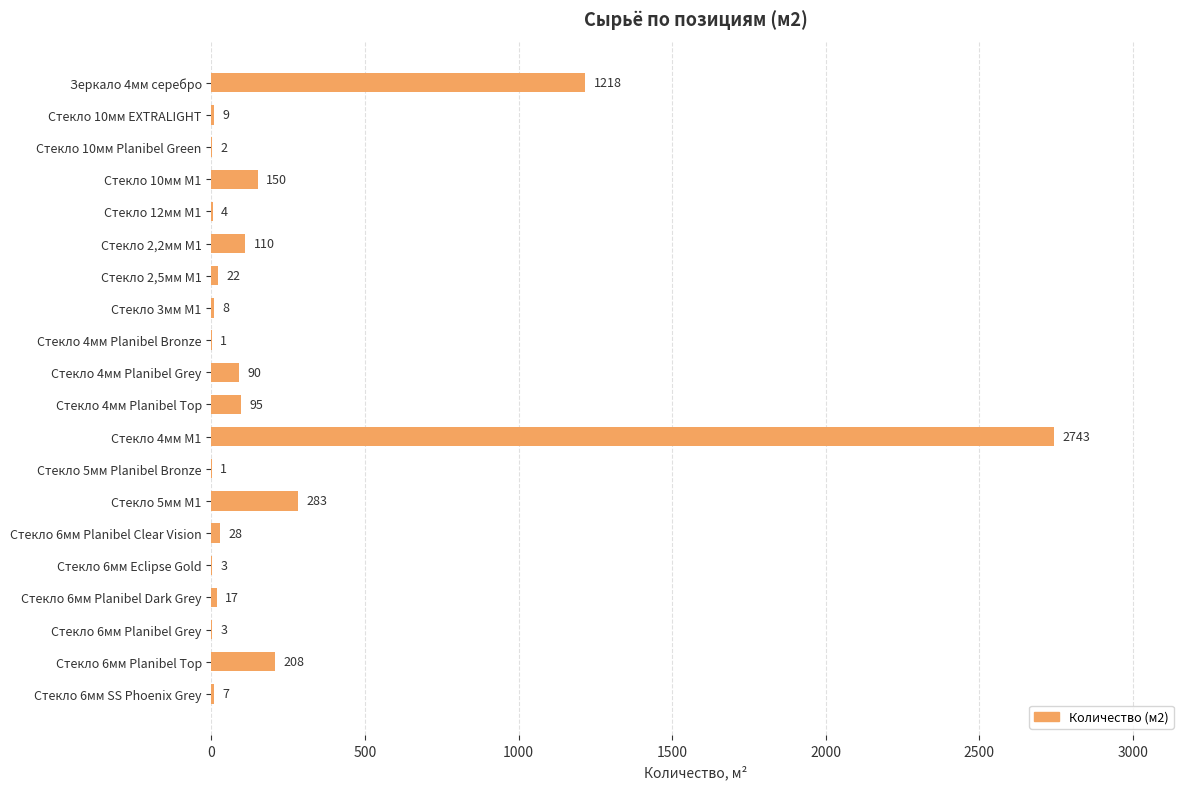

Reading top to bottom, what are all the values shown in this chart?

Зеркало 4мм серебро=1218	Стекло 10мм EXTRALIGHT=9	Стекло 10мм Planibel Green=2	Стекло 10мм М1=150	Стекло 12мм М1=4	Стекло 2,2мм М1=110	Стекло 2,5мм М1=22	Стекло 3мм М1=8	Стекло 4мм Planibel Bronze=1	Стекло 4мм Planibel Grey=90	Стекло 4мм Planibel Top=95	Стекло 4мм М1=2743	Стекло 5мм Planibel Bronze=1	Стекло 5мм М1=283	Стекло 6мм Planibel Clear Vision=28	Стекло 6мм Eclipse Gold=3	Стекло 6мм Planibel Dark Grey=17	Стекло 6мм Planibel Grey=3	Стекло 6мм Planibel Top=208	Стекло 6мм SS Phoenix Grey=7